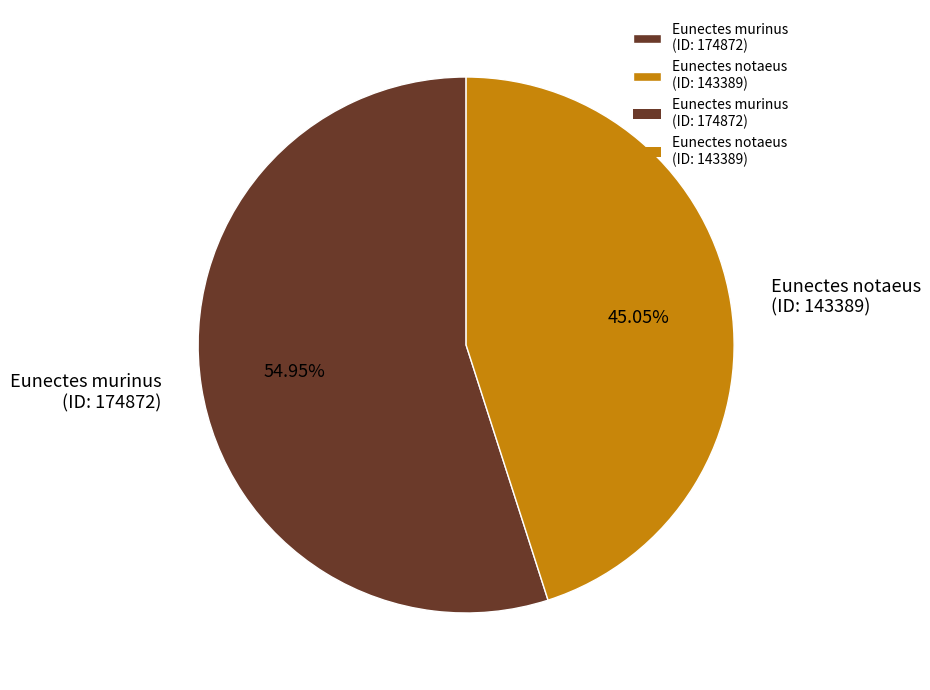

Count the number of slices in the pie.

2